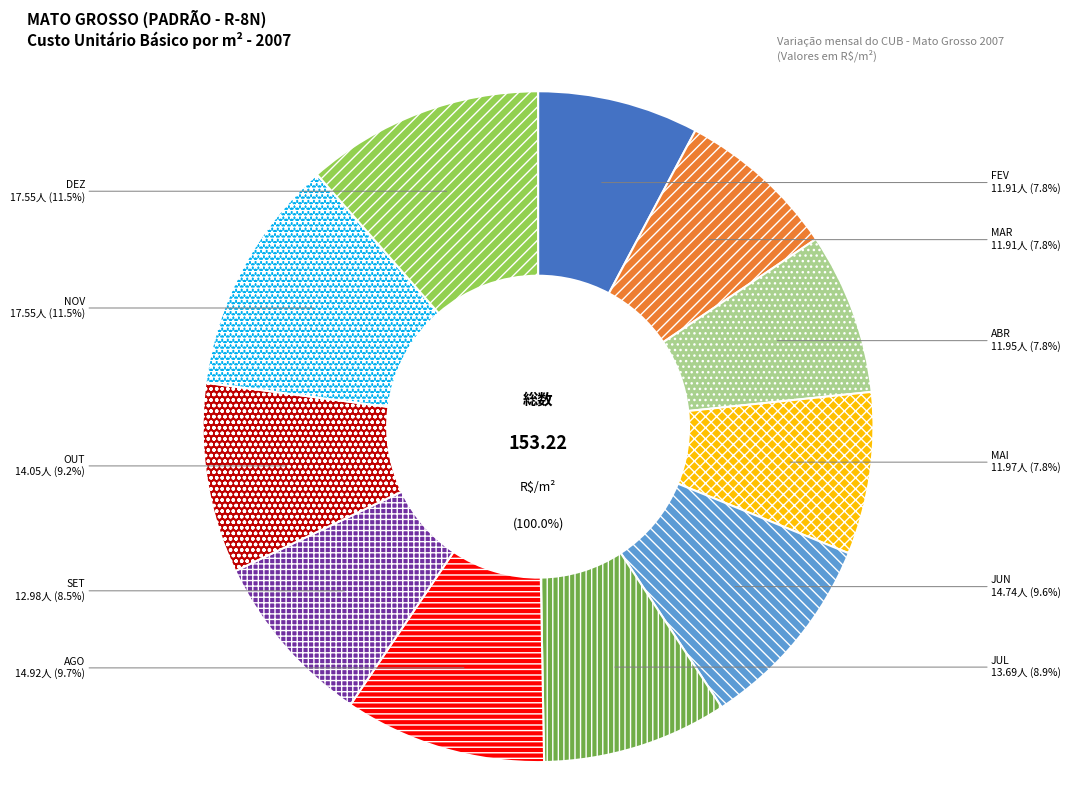

How many slices are in this pie chart?

11